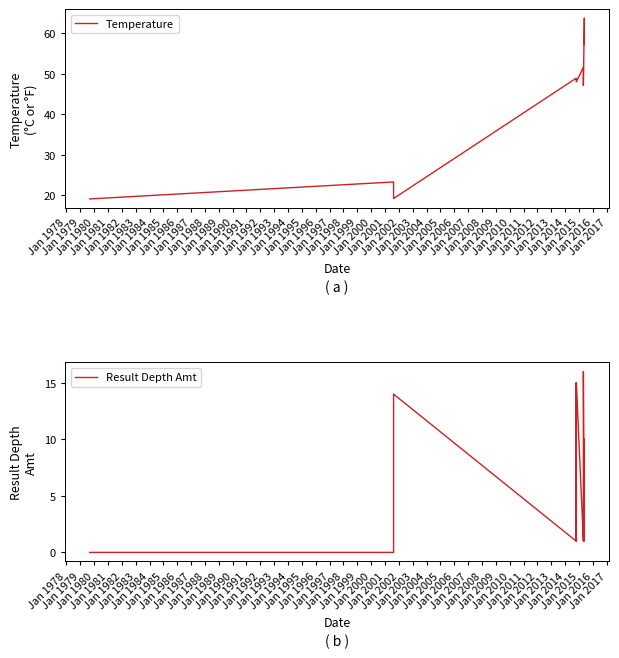

True or false: Temperature and Result Depth Amt cross at least once.

False